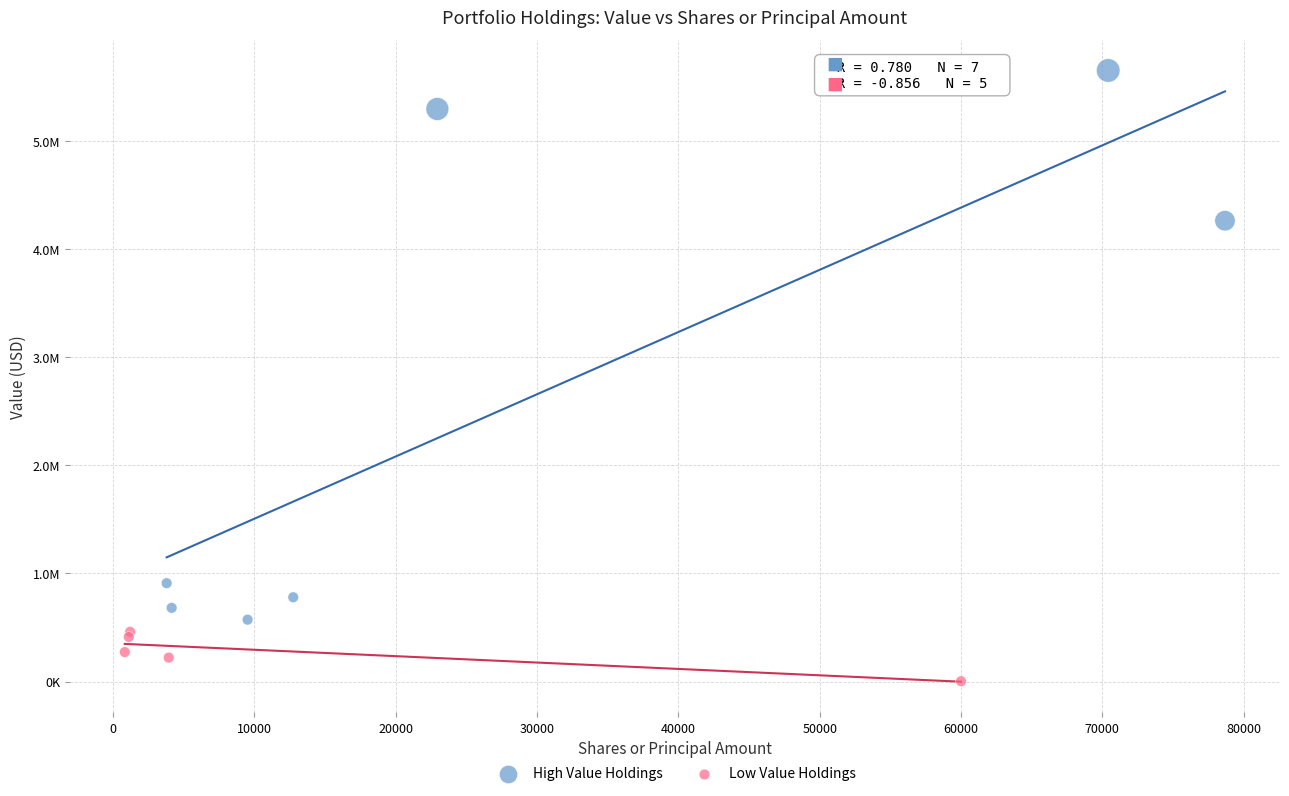

What are all the series names shown in the legend?

High Value Holdings, Low Value Holdings